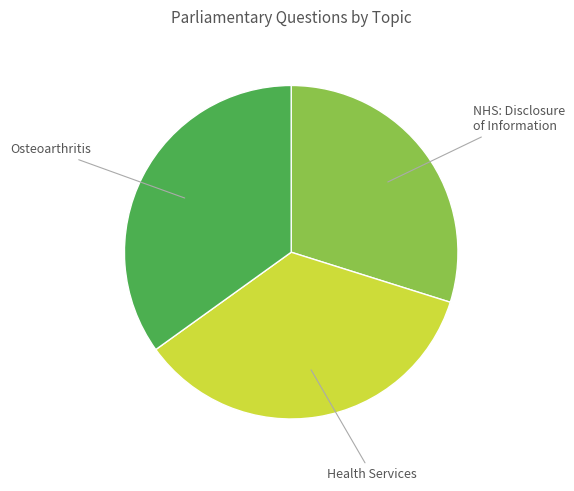

How many segments does this pie chart have?

3